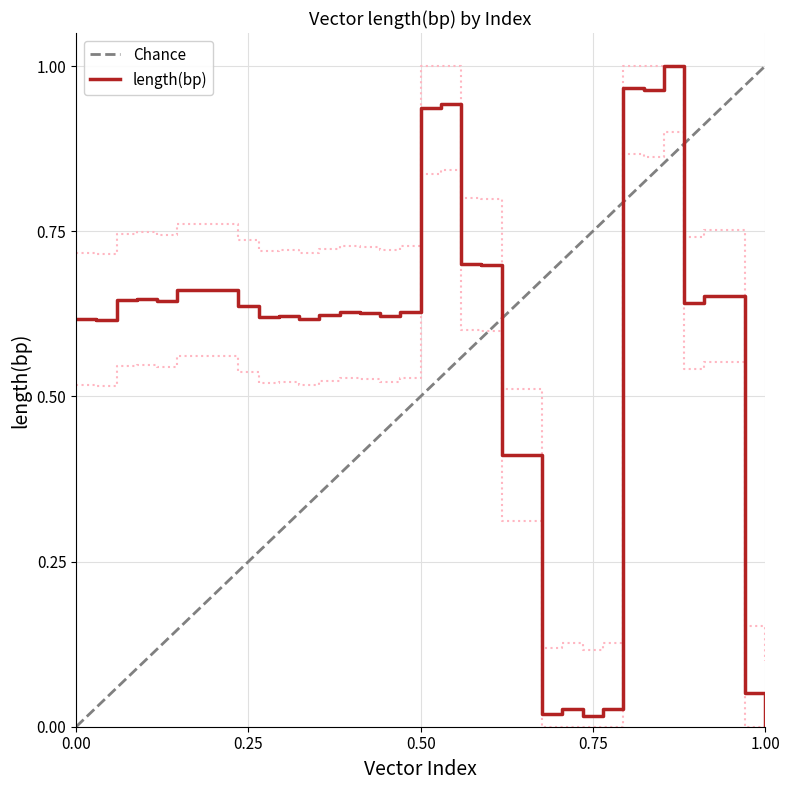

The value at 17 is 0.4. True or false?

False